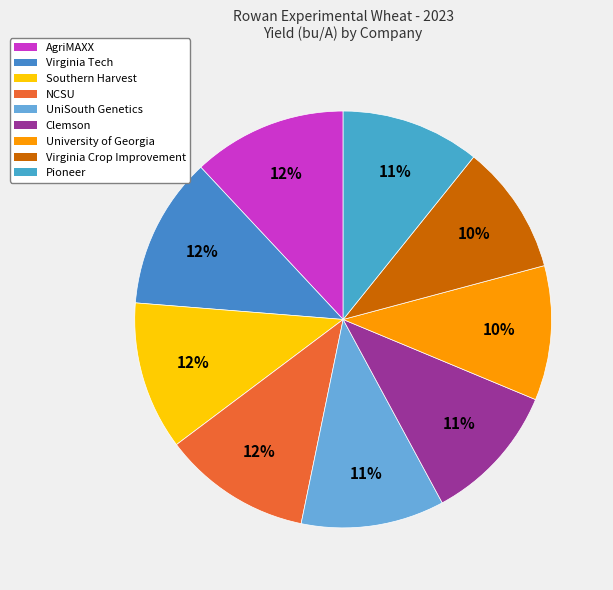

To the nearest percent, what is the combined percentage of Virginia Crop Improvement and Virginia Tech?

22%